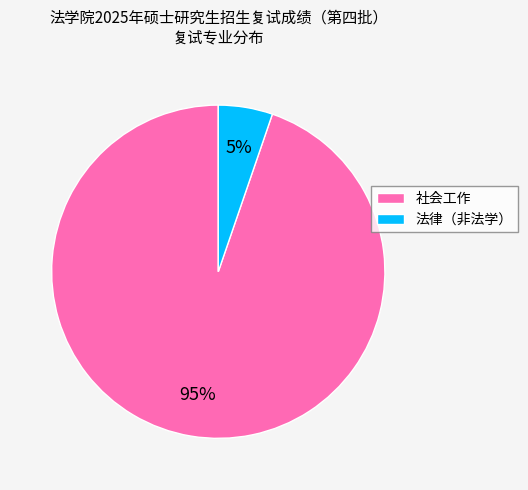

Between 社会工作 and 法律（非法学）, which is larger?

社会工作